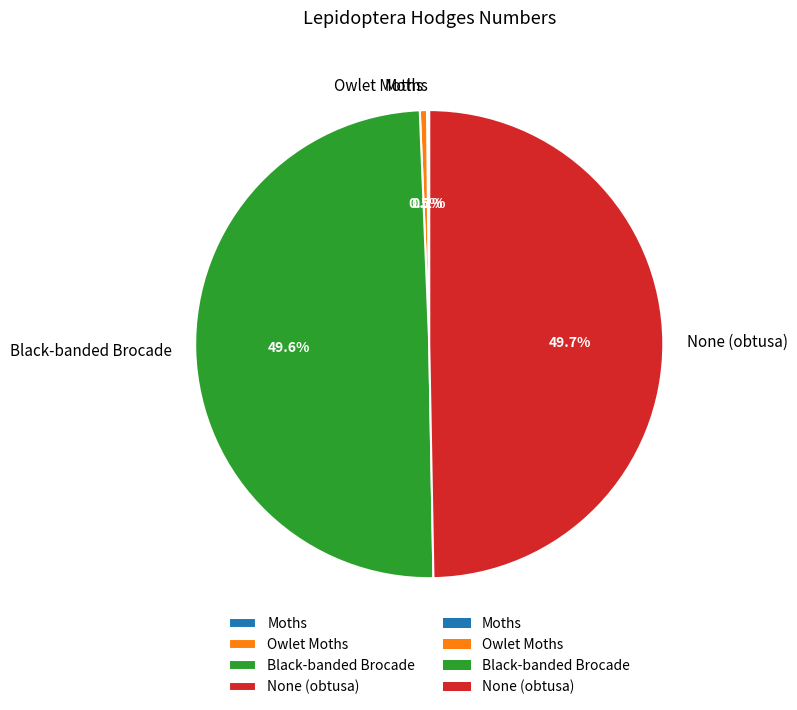

To the nearest percent, what is the average slice percentage?

25%